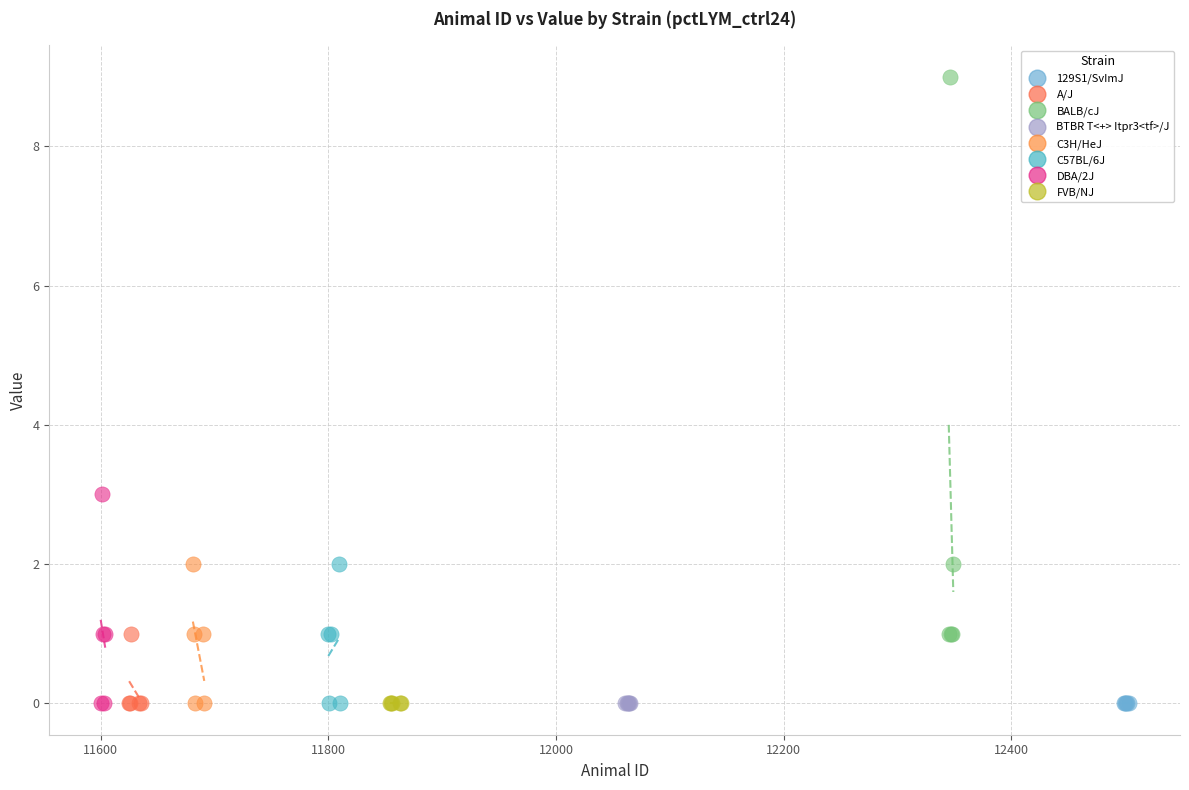

Which series contains the highest Y value?

BALB/cJ